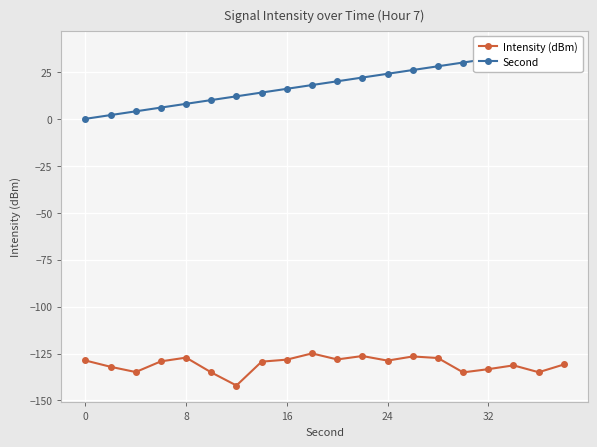

What is the minimum value for Intensity (dBm)?

-142.0